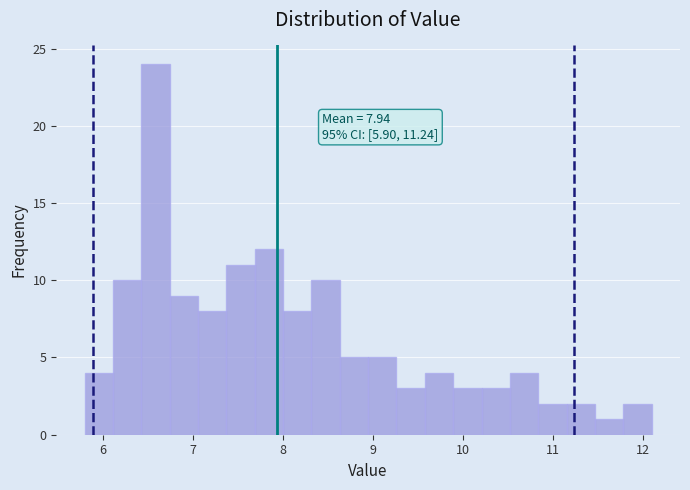

Read against the x-axis, roughly where is the centre of the tallest bar?

6.6